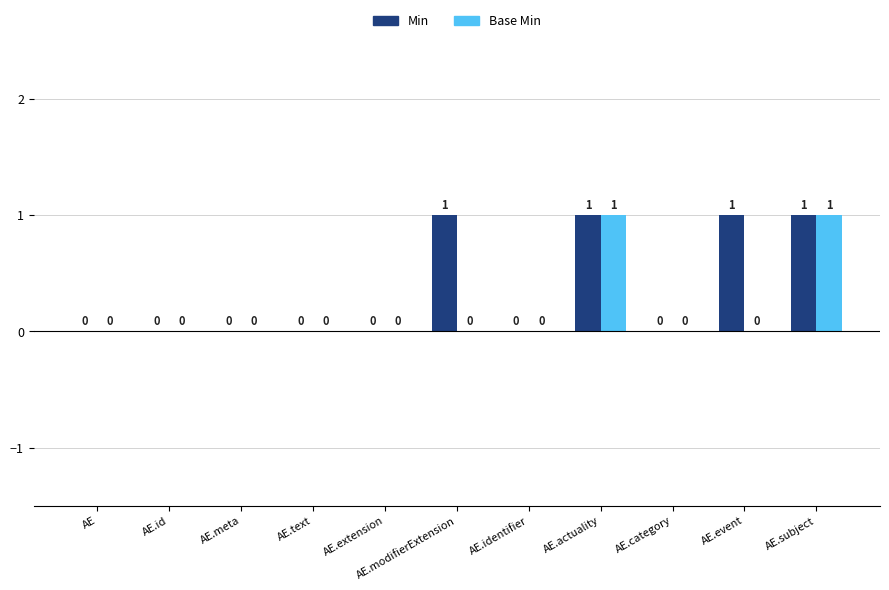

How many Min values are between 0 and 1?

11